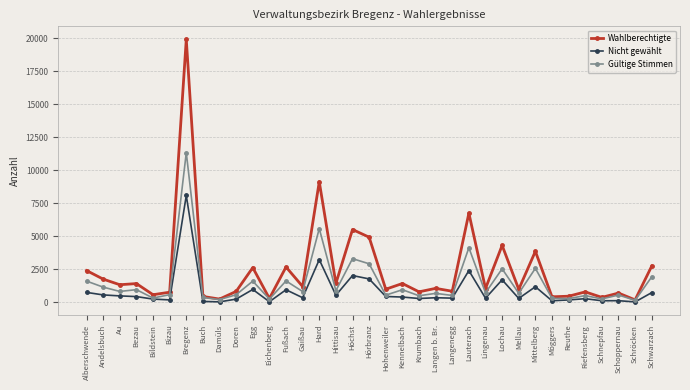

List the series in order of their overall mean, highest first.

Wahlberechtigte, Gültige Stimmen, Nicht gewählt